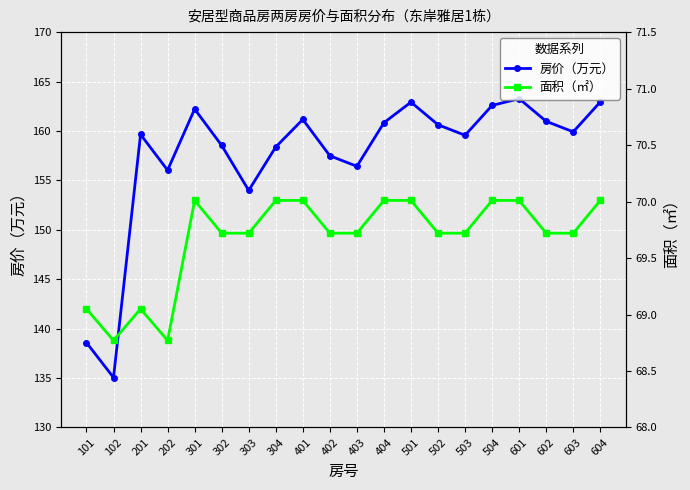

How many lines are shown in the chart?

2